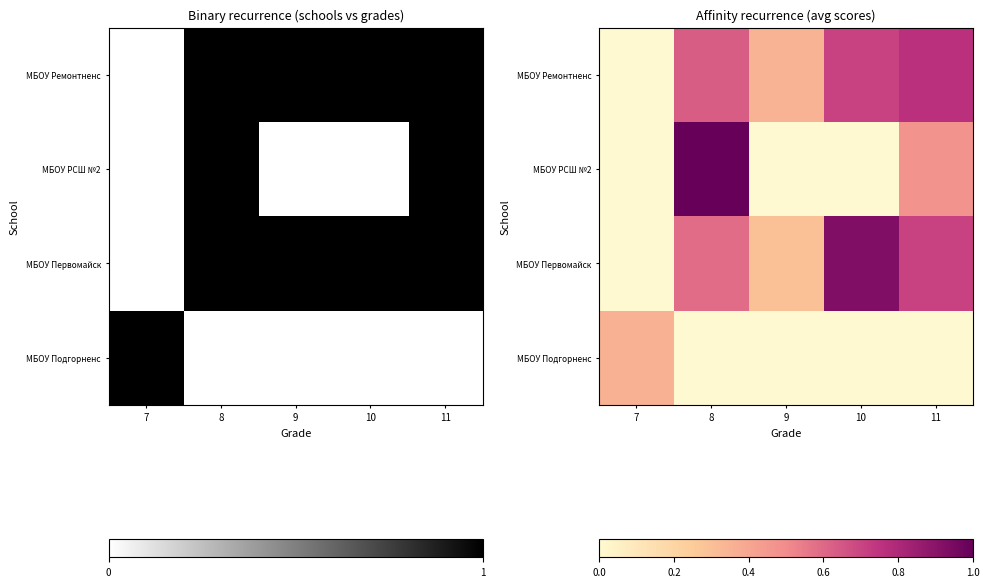

Count the number of data series in this chart.

4